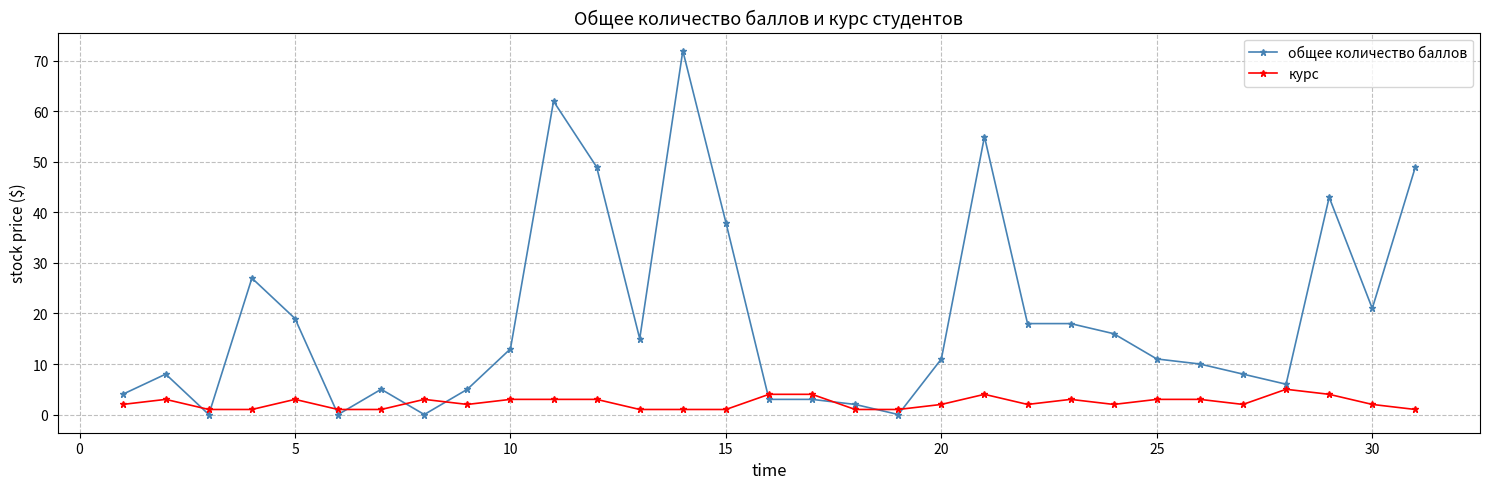

Which series has the largest range (max minus min)?

общее количество баллов